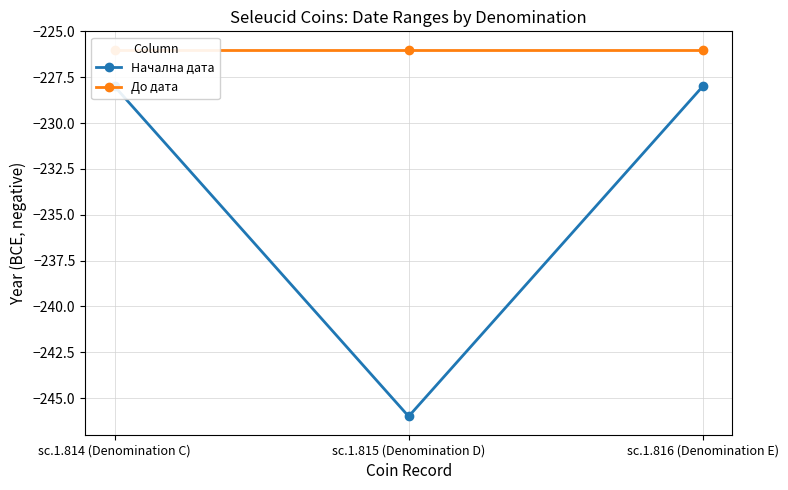

What is the sum of the До дата values at sc.1.814 (Denomination C) and sc.1.816 (Denomination E)?

-452